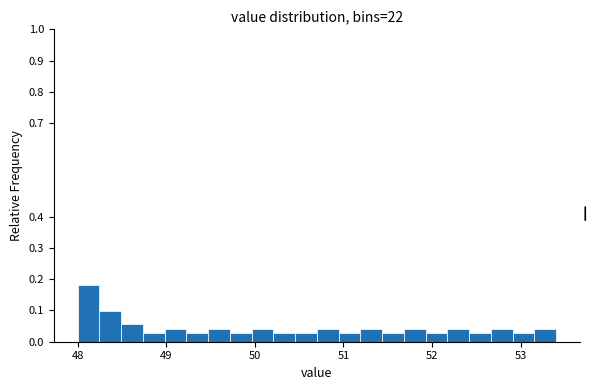

Read against the x-axis, roughly where is the centre of the tallest bar?

48.1